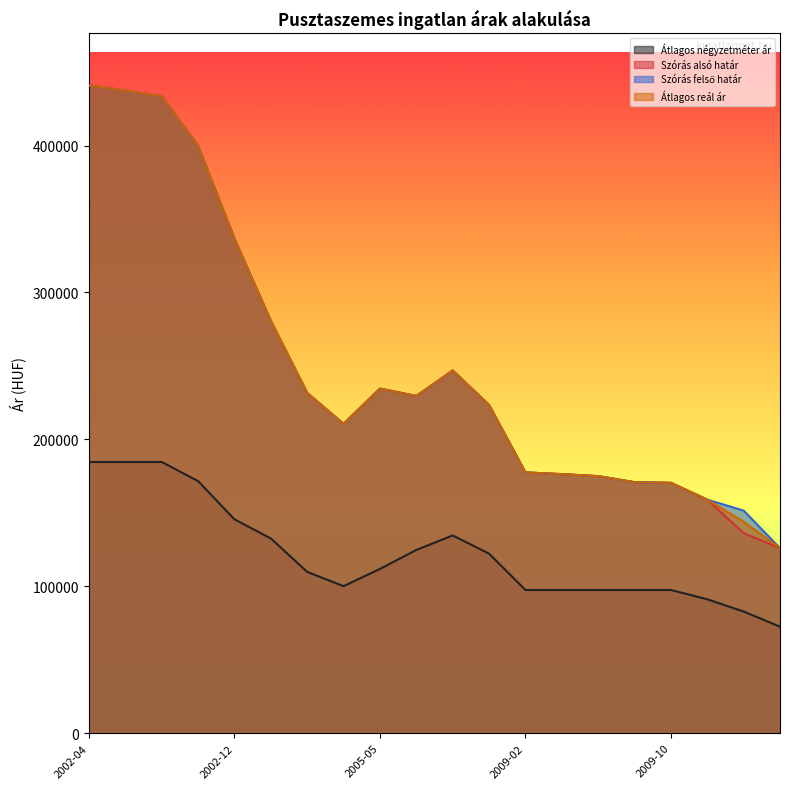

Where is Szórás alsó határ nearest to the value 283498?

2004-10